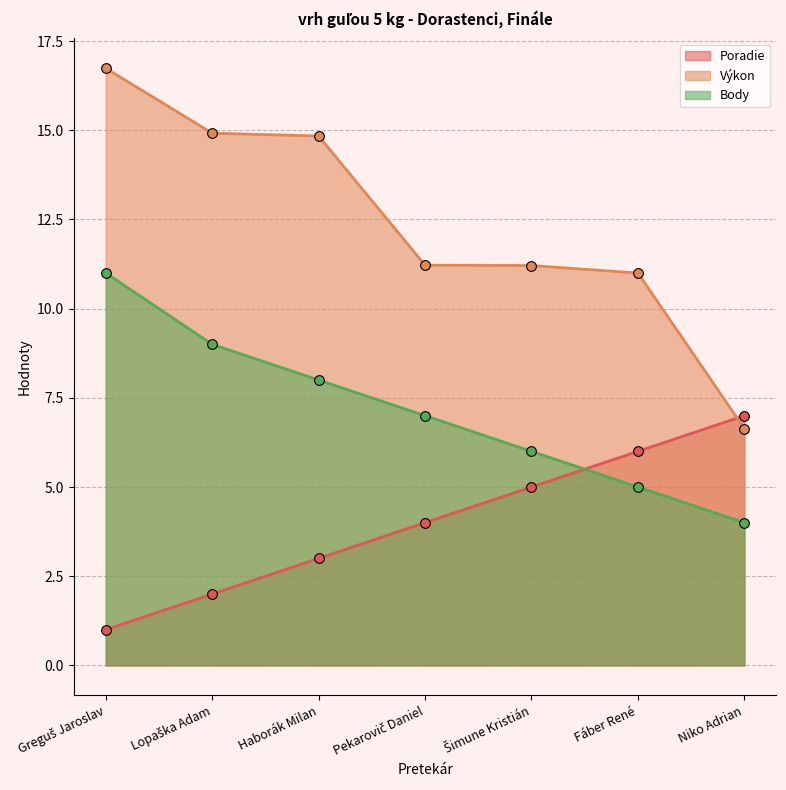

At which category does the chart reach its minimum across all series?

Greguš Jaroslav